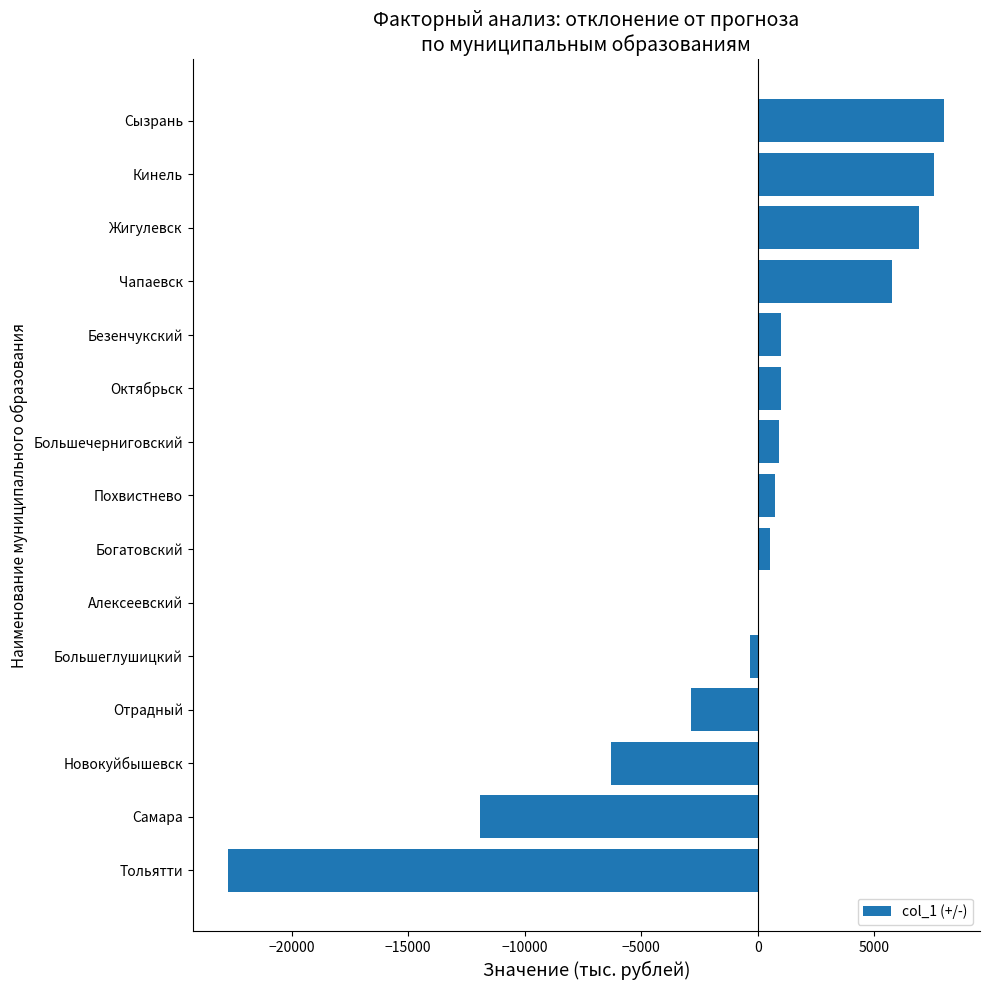

At which label is the value closest to -7357?

Новокуйбышевск